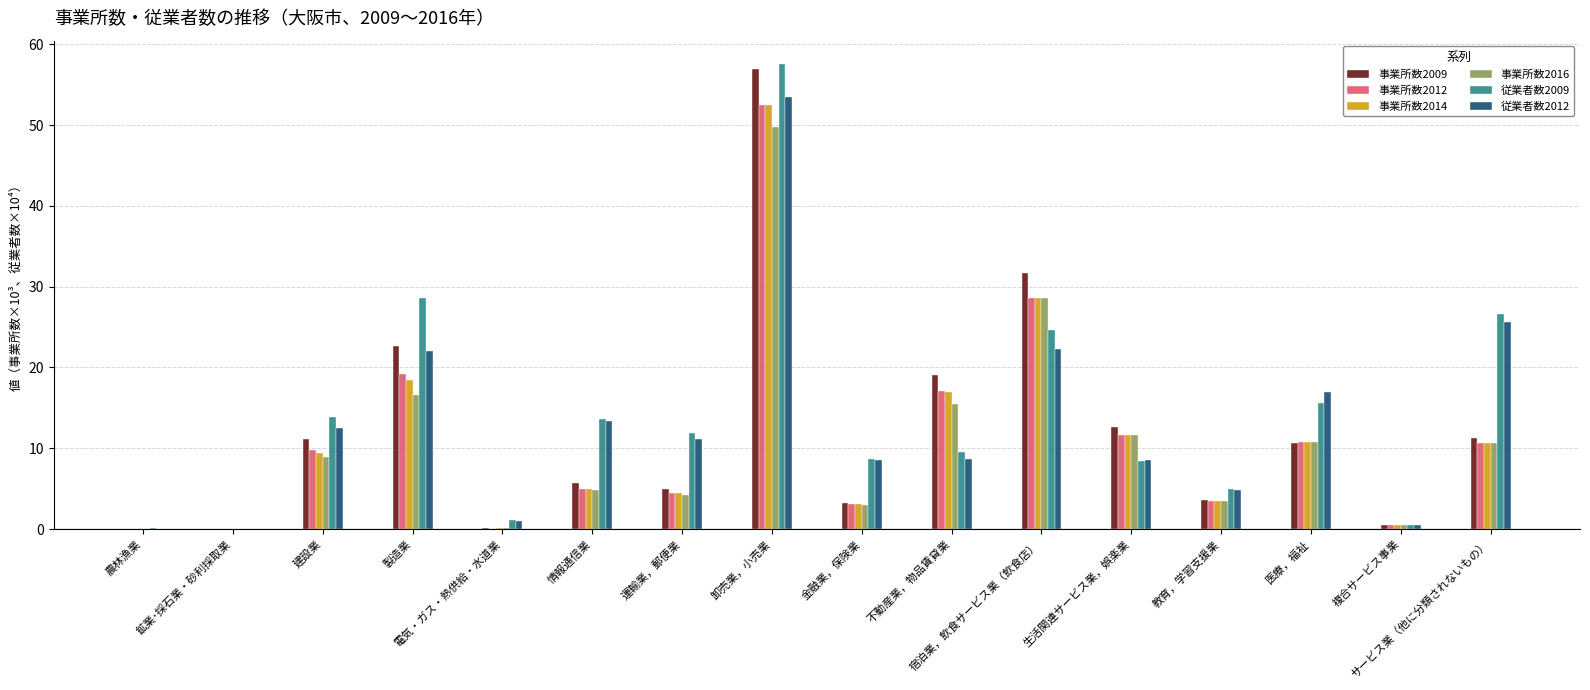

What value does the 事業所数2012 series have at 複合サービス事業?

0.5